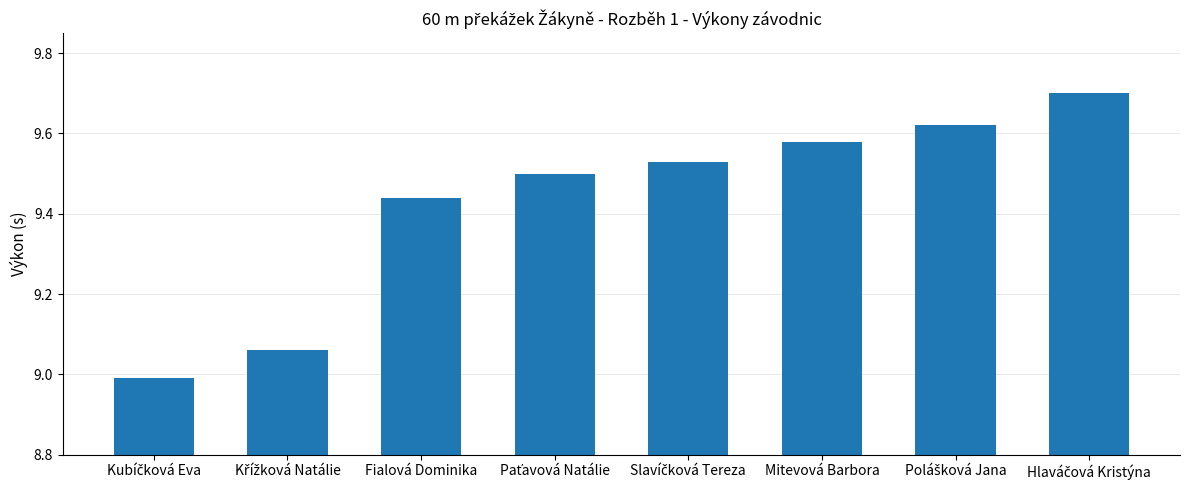

Are the bars horizontal?

No